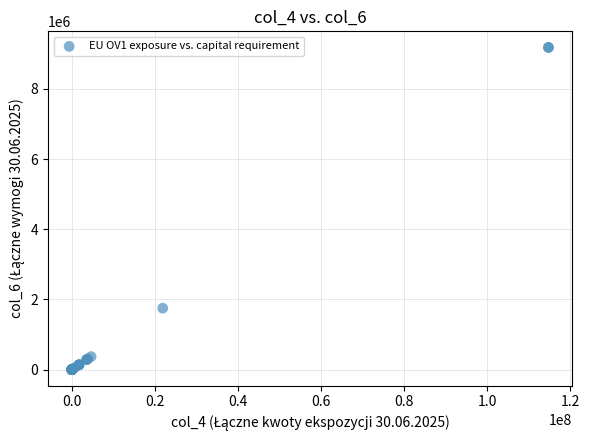

What Y value in the scatter plot is closest to 4591528?

1750704.4